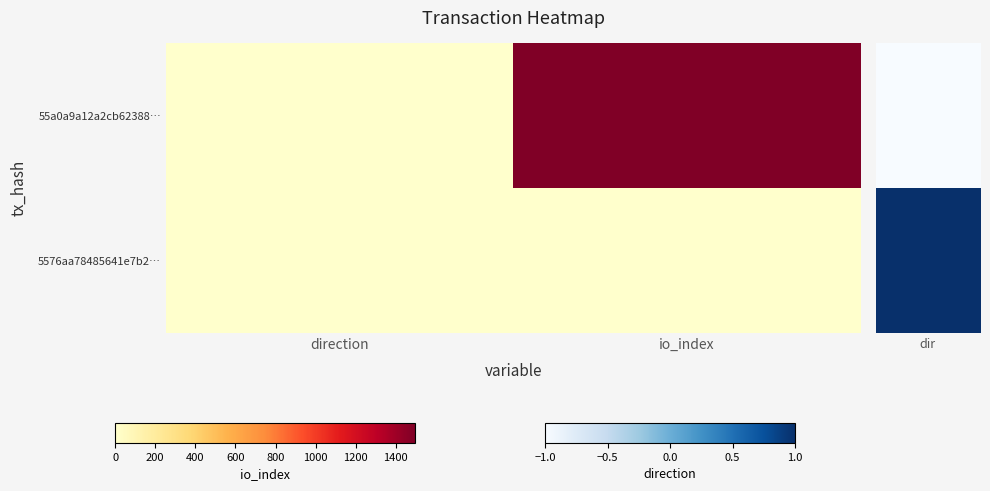

Reading left to right, transcribe all the data shown in this chart.

55a0a9a12a2cb62388…: direction=-1	io_index=1496
5576aa78485641e7b2…: direction=1	io_index=3